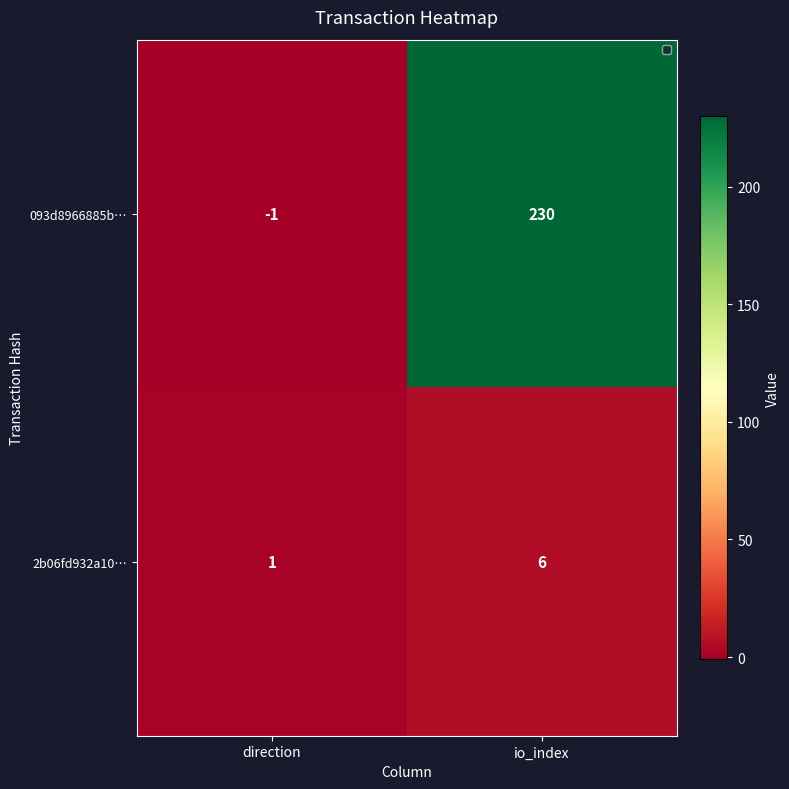

Rank the series by their average value, from lowest to highest.

2b06fd932a10…, 093d8966885b…